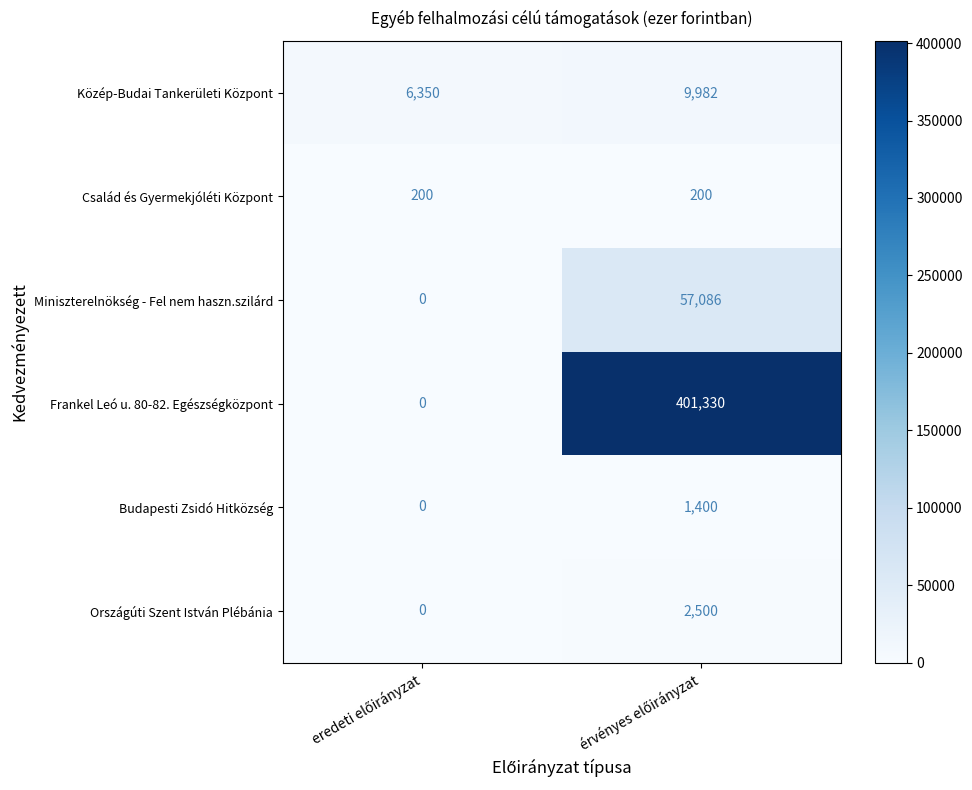

How many distinct data groups are displayed?

6